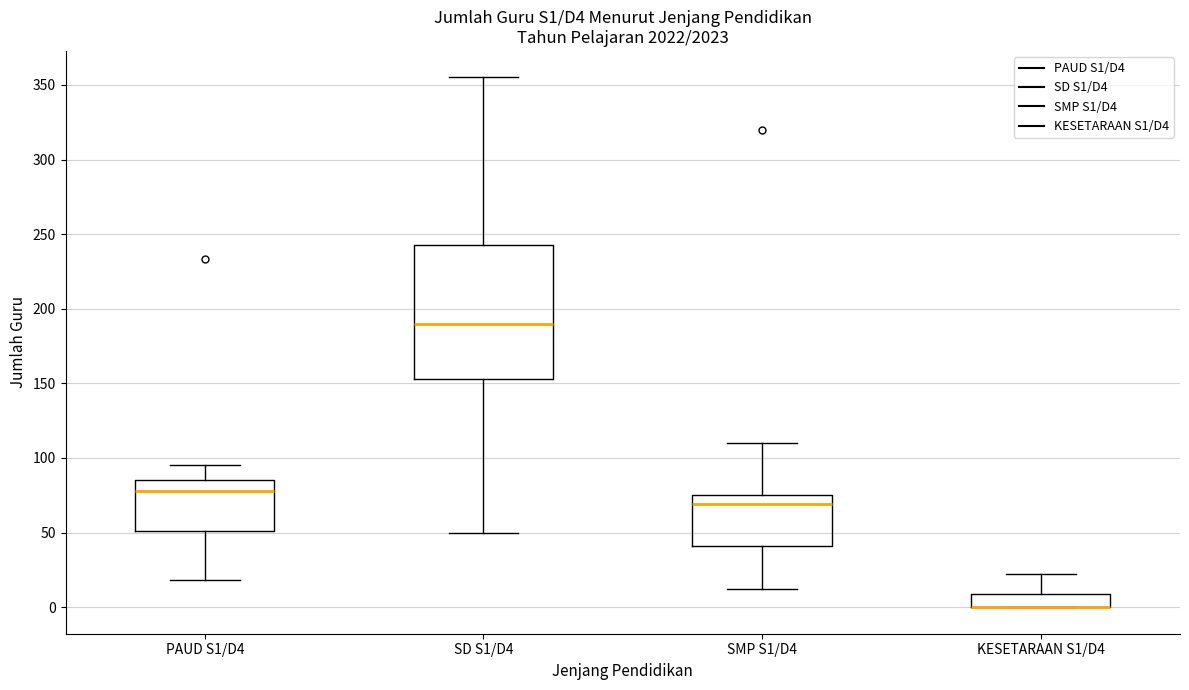

Where is the lower edge of the box for SMP S1/D4 on the y-axis? The values are not printed on the chart, so give them approximately, as read against the axis.

40